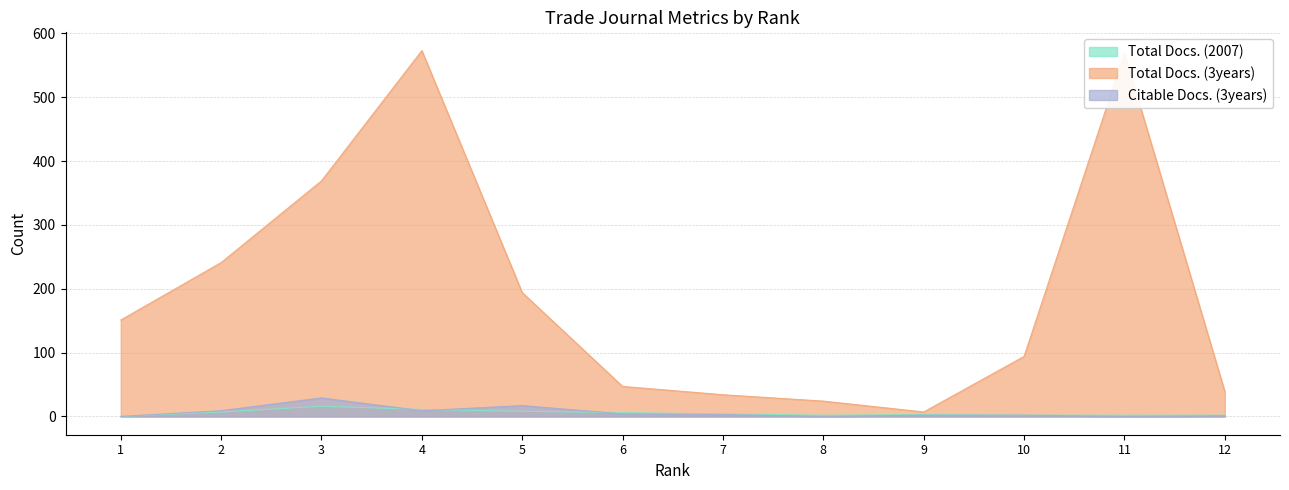

What is the approximate value of Total Docs. (3years) at 9, to the nearest 10?

10